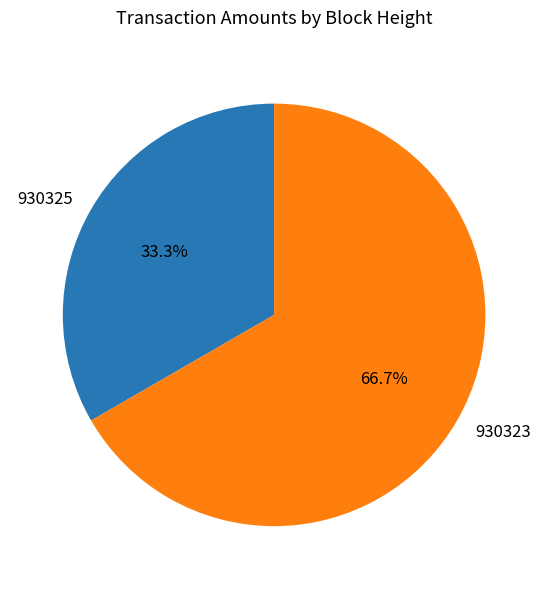

The 930323 slice represents 54% of the pie. True or false?

False